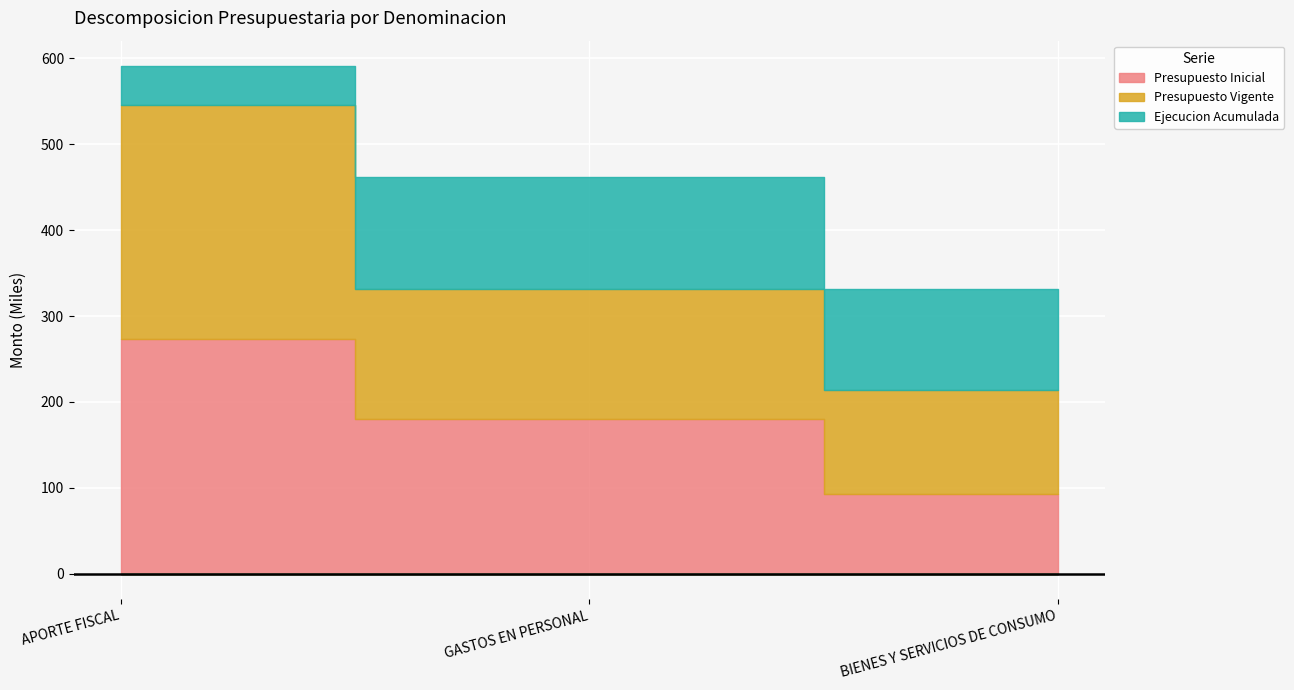

At how many categories does at least one series exceed 61?

3